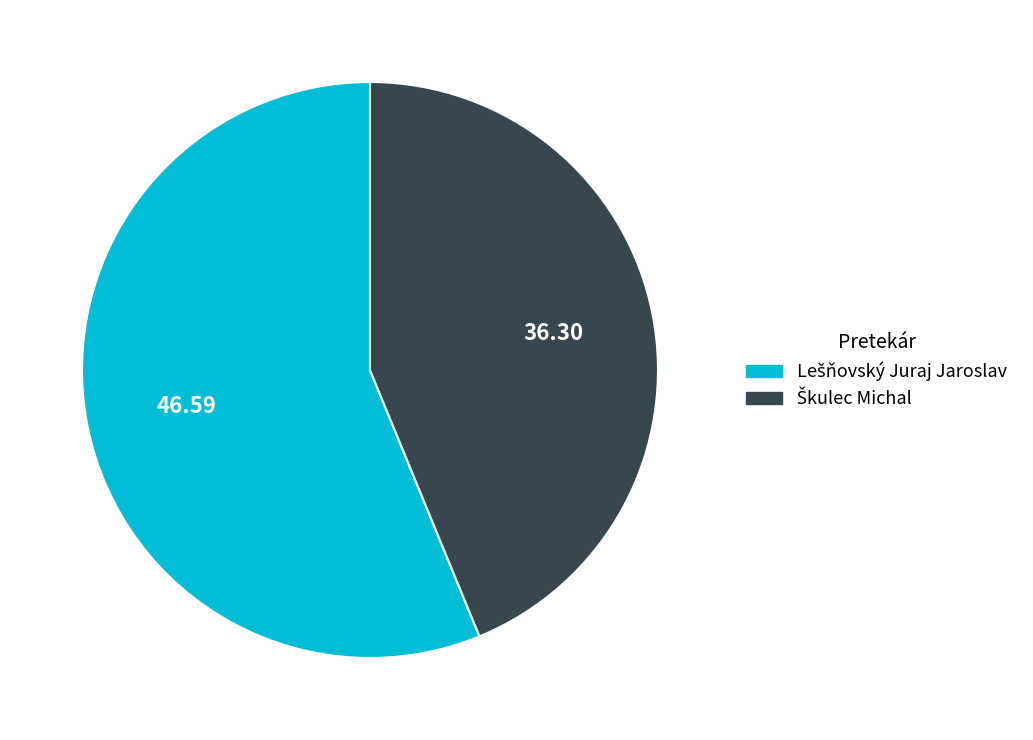

Is there a majority slice in this chart?

Yes